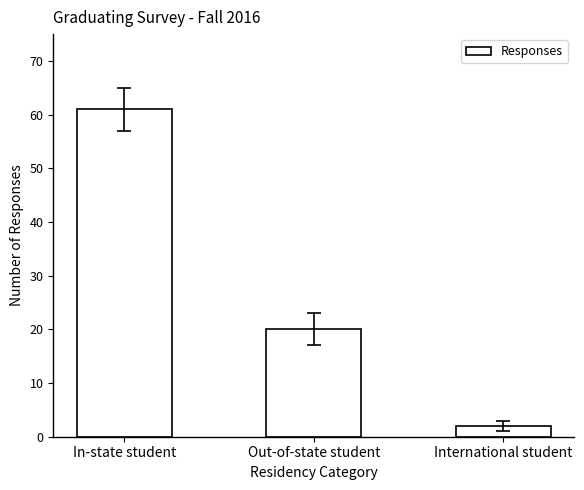

What is the value of the 1st bar from the left?

61